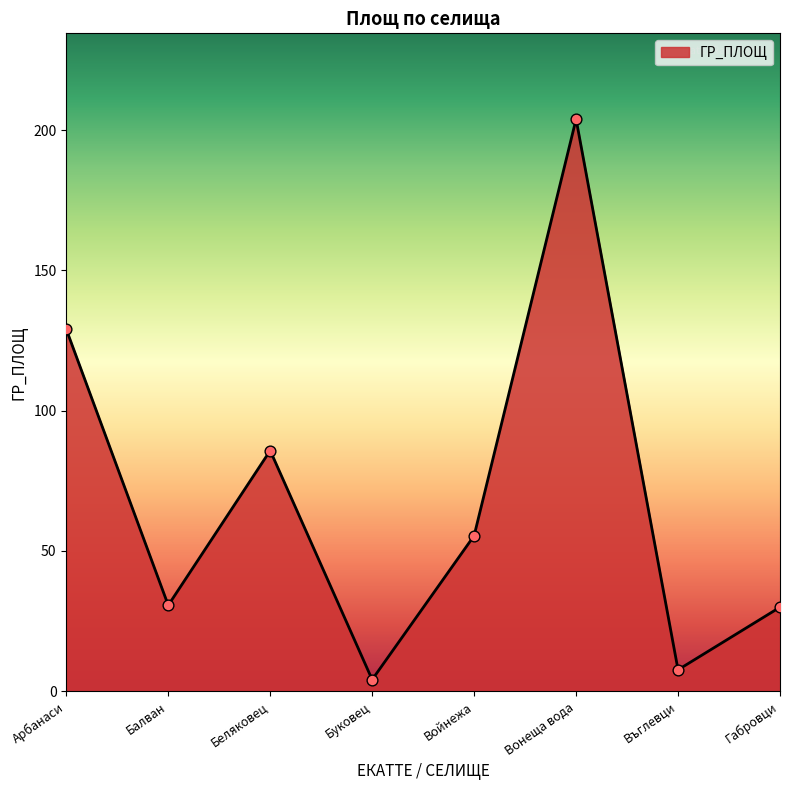

What is the ratio of the value at Вонеща вода to the value at Беляковец?

2.4